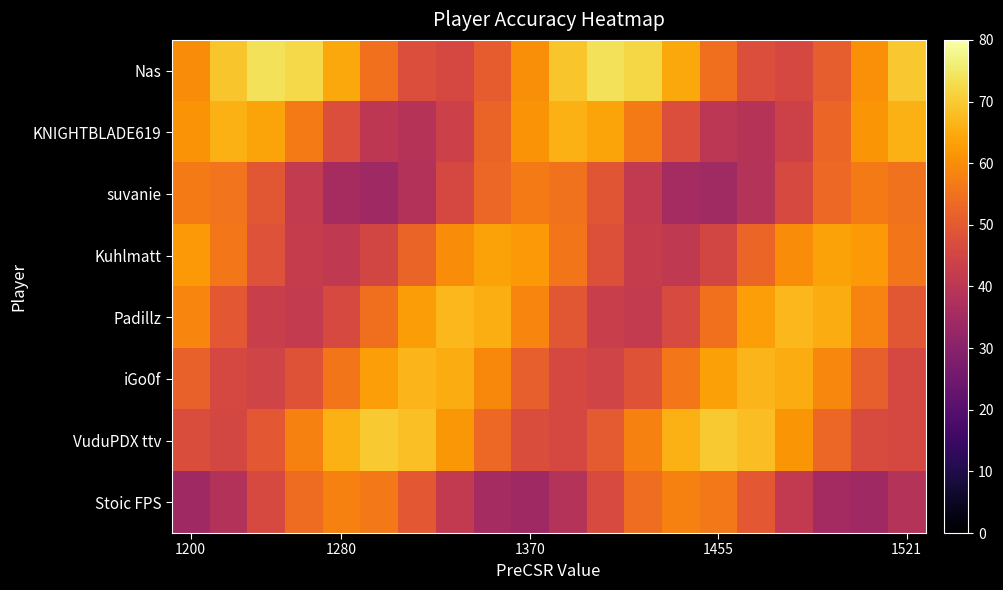

What is the spread (max minus min) of values at 1200?

28.0